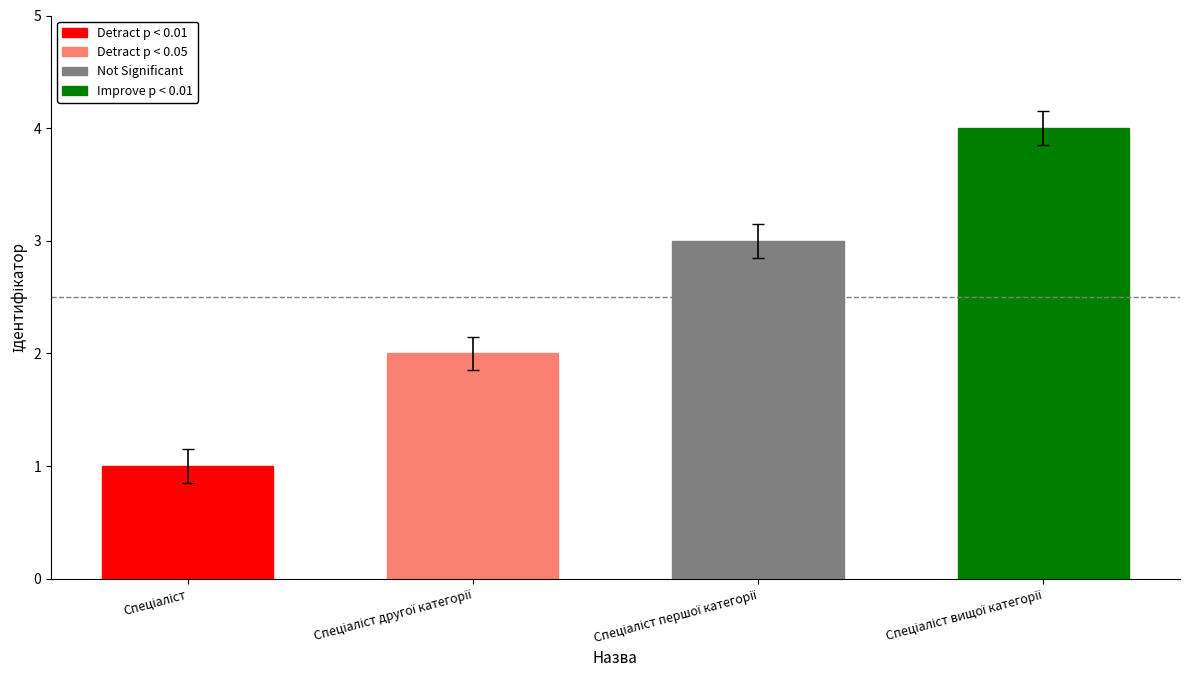

What is the ratio of the value at Спеціаліст першої категорії to the value at Спеціаліст другої категорії?

1.5